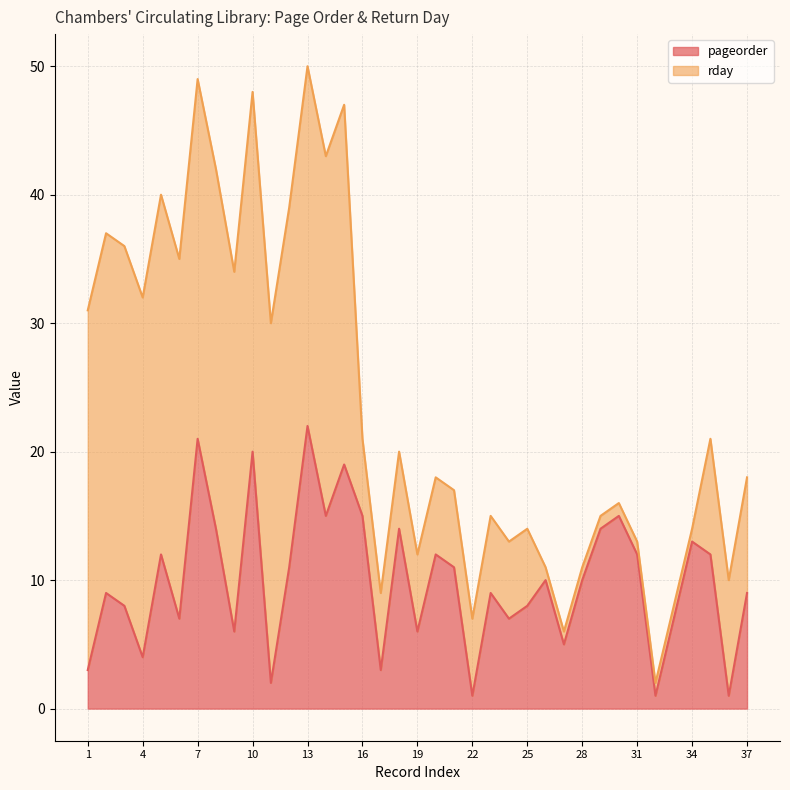

The value at 7 is 13. True or false?

False